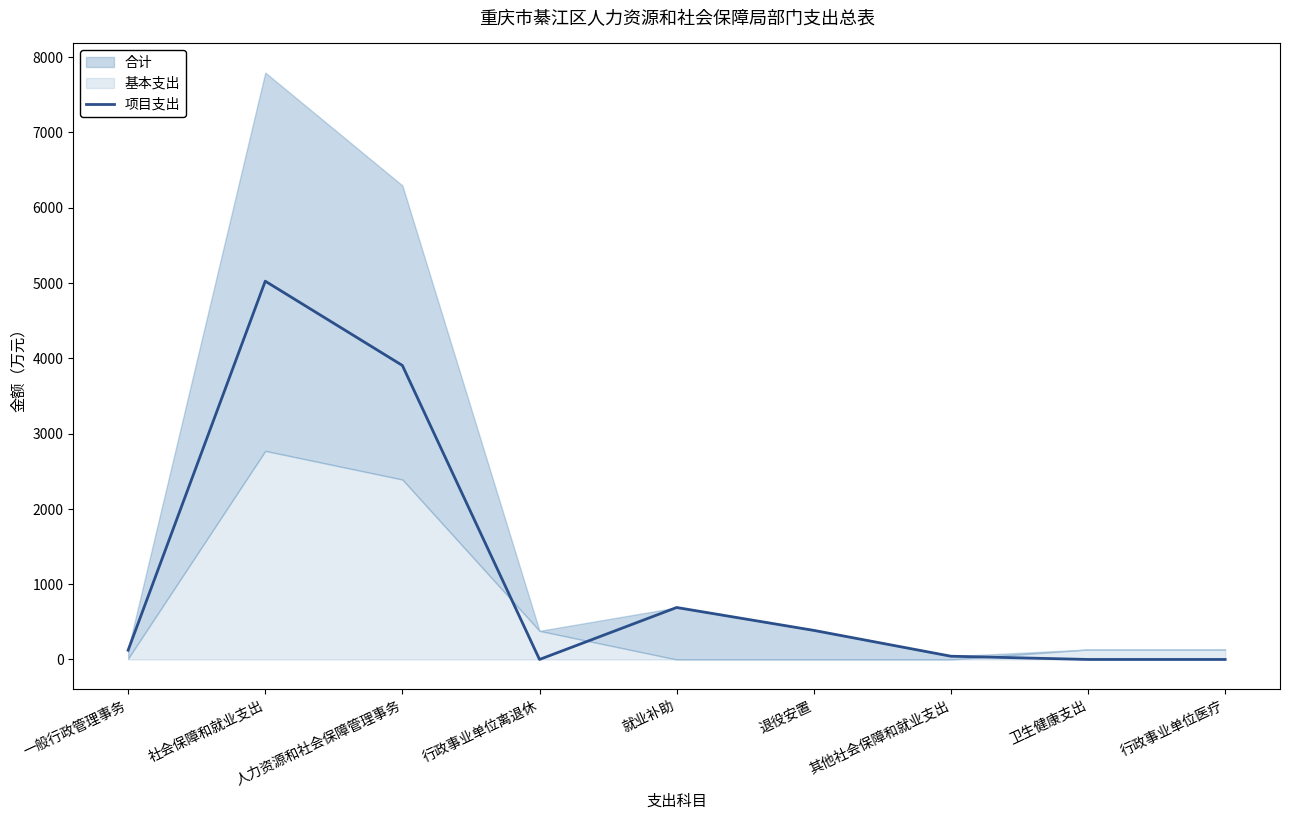

What is the average value?

1129.9